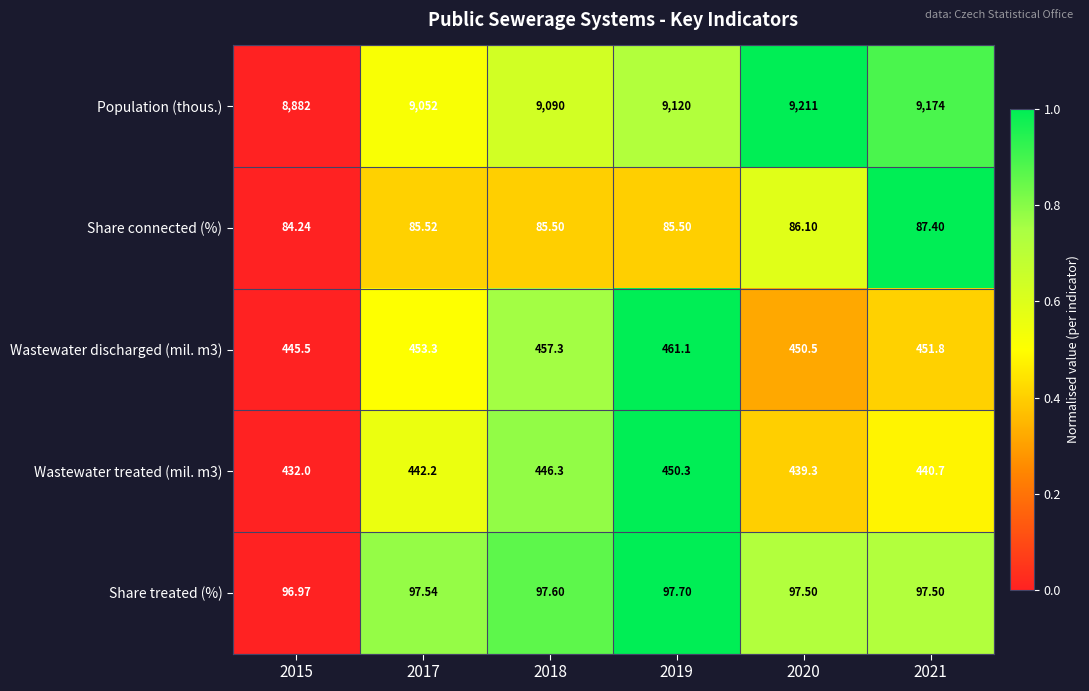

Which series has the largest range (max minus min)?

Population (thous.)